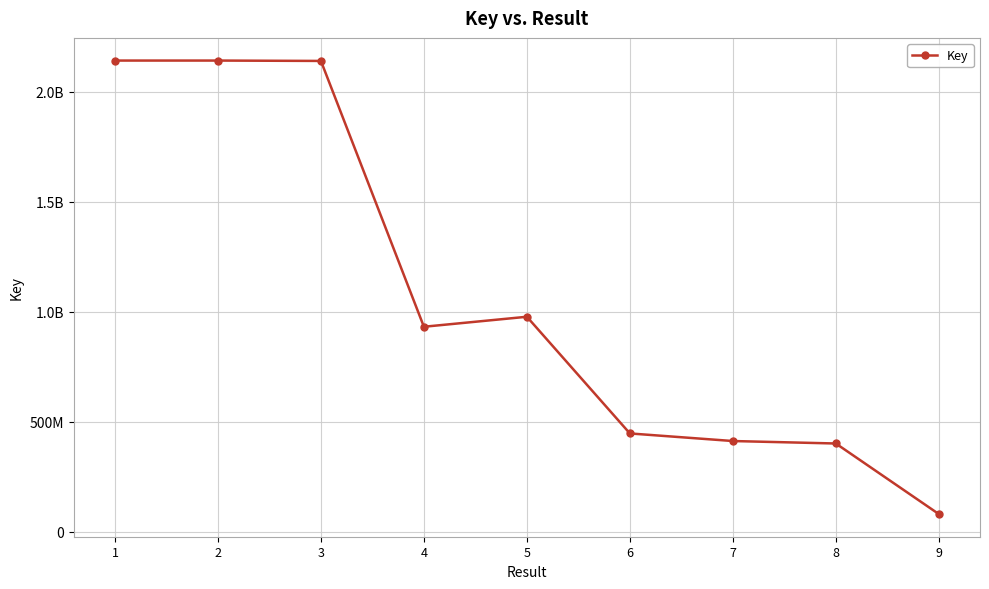

The chart shows a value of 931426957 at 4. True or false?

True